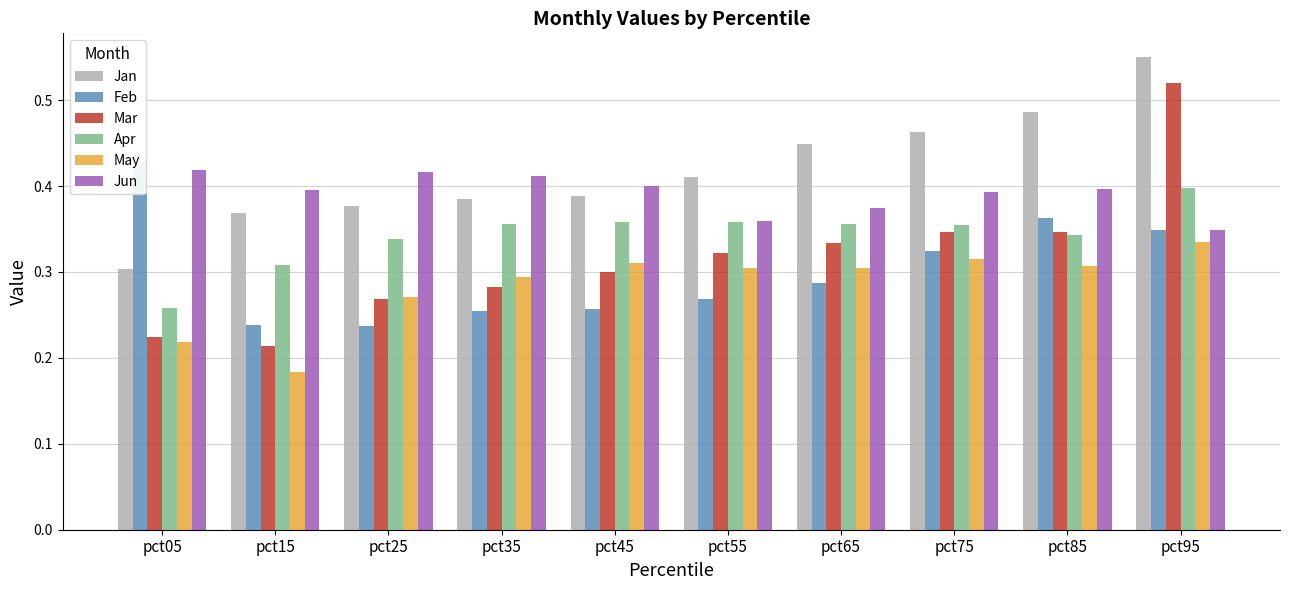

At how many categories does at least one series exceed 0?

10